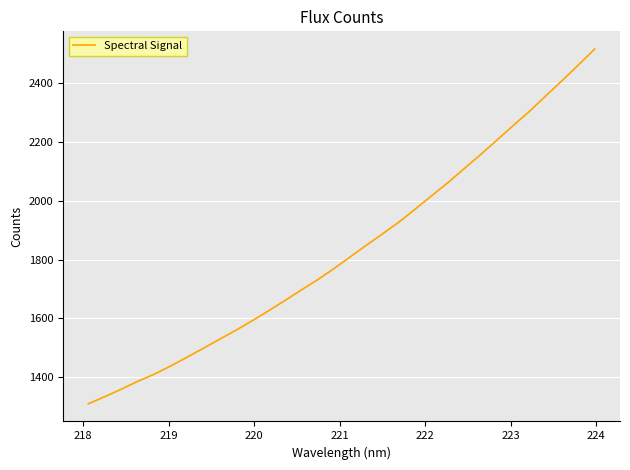

True or false: there are more than 2 points higher than both neighbors.

False